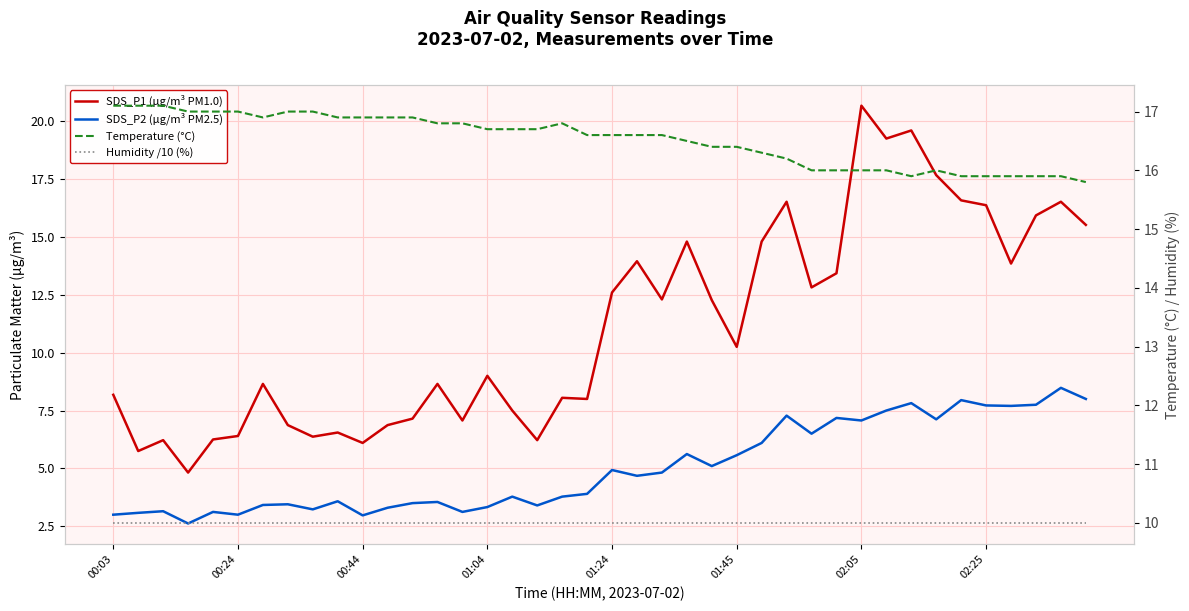

Is it true that SDS_P2 (µg/m³ PM2.5) equals 7.8 at 37?

True